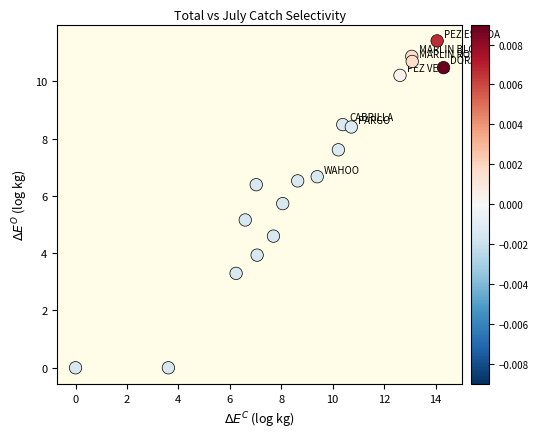

What Y value in the scatter plot is closest to 5?

5.2